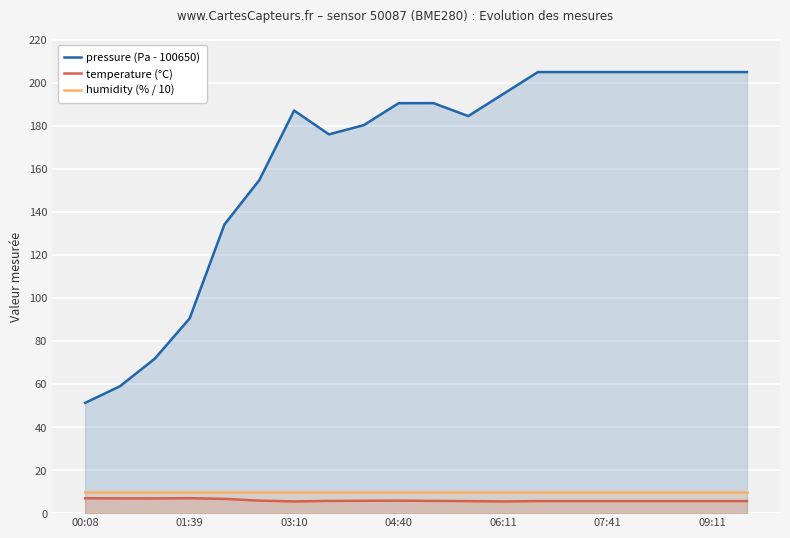

At which category is the sum across all series the highest?

13